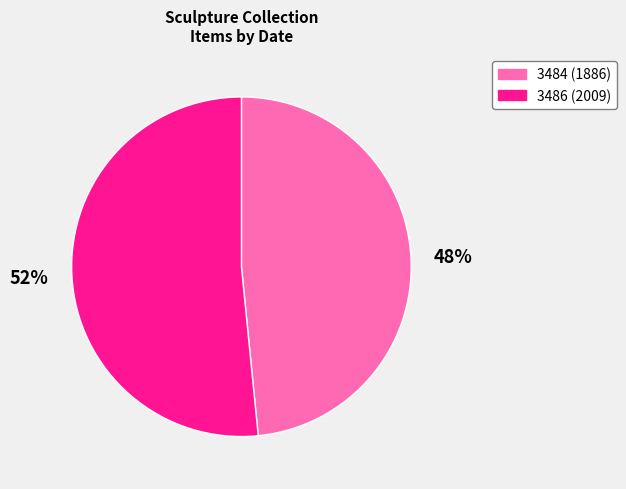

Which category accounts for the majority?

3486